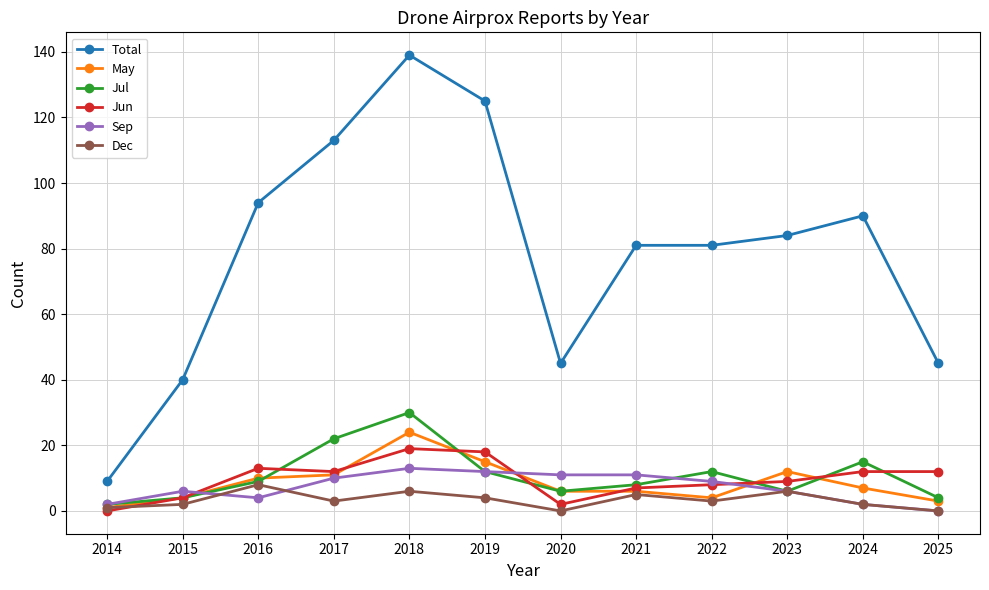

What is the value of the Total point at the 2nd from the left?

40